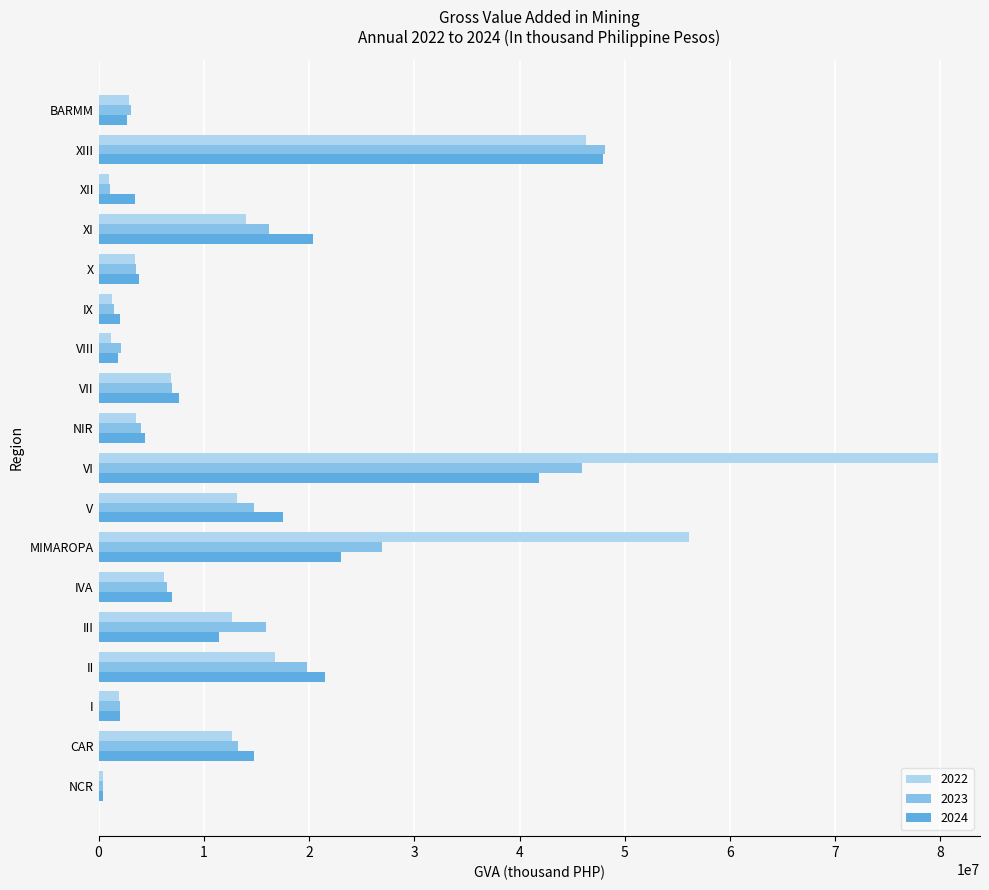

The value of 2024 at VI is 18995954.1. True or false?

False